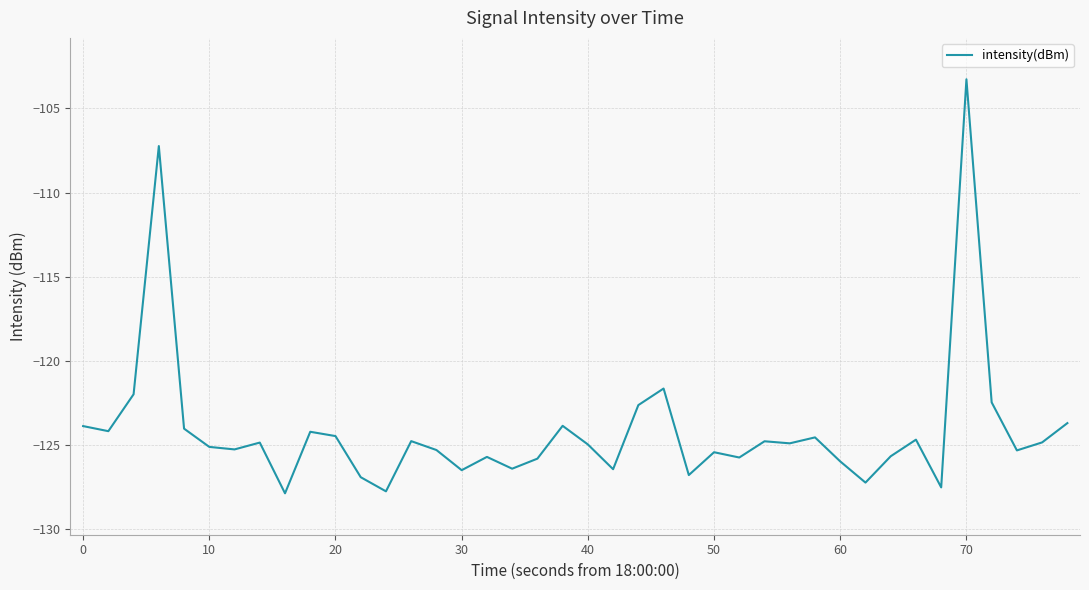

What is the difference between the maximum and minimum values?

24.6